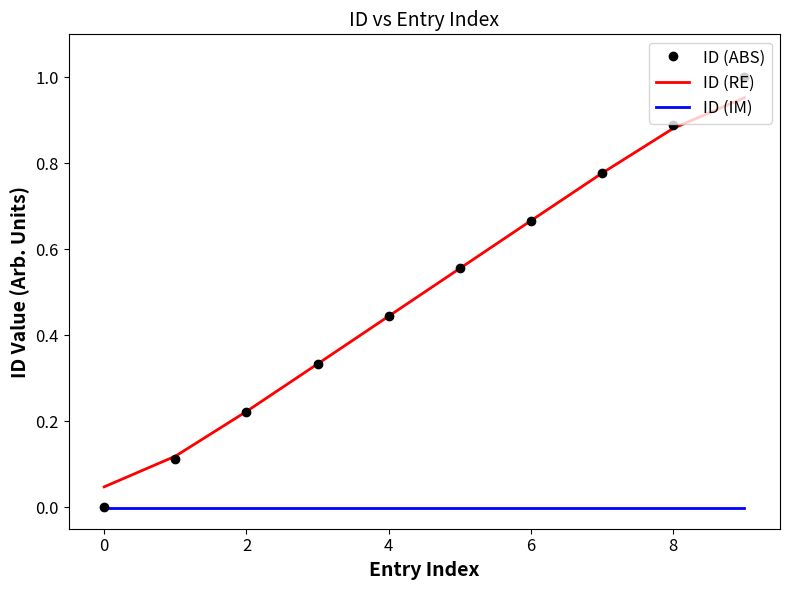

List the series in order of their peak value, lowest first.

ID (IM), ID (RE), ID (ABS)